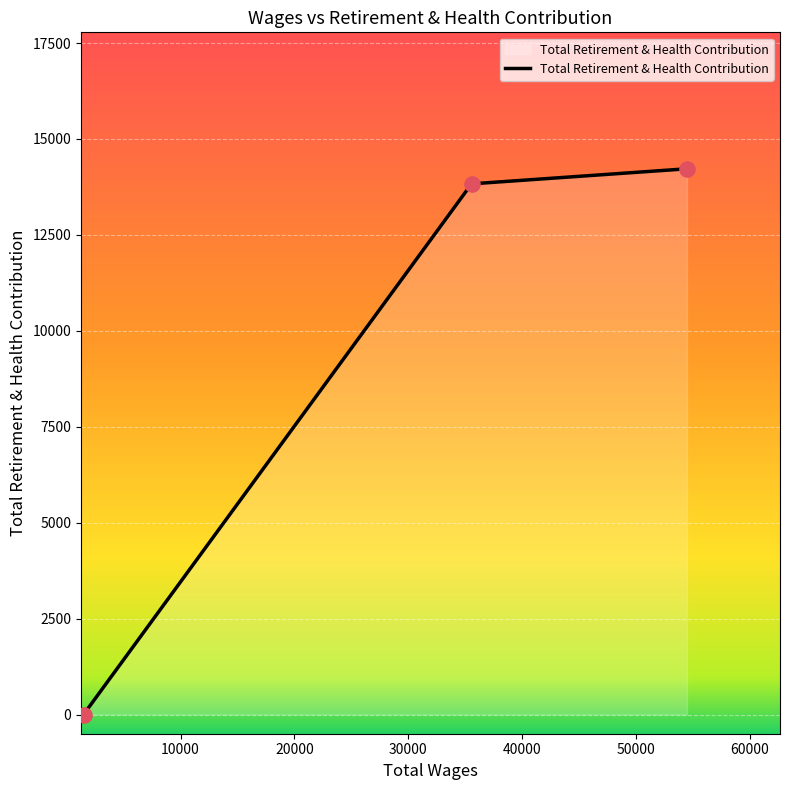

What is the sum of all values?

28055